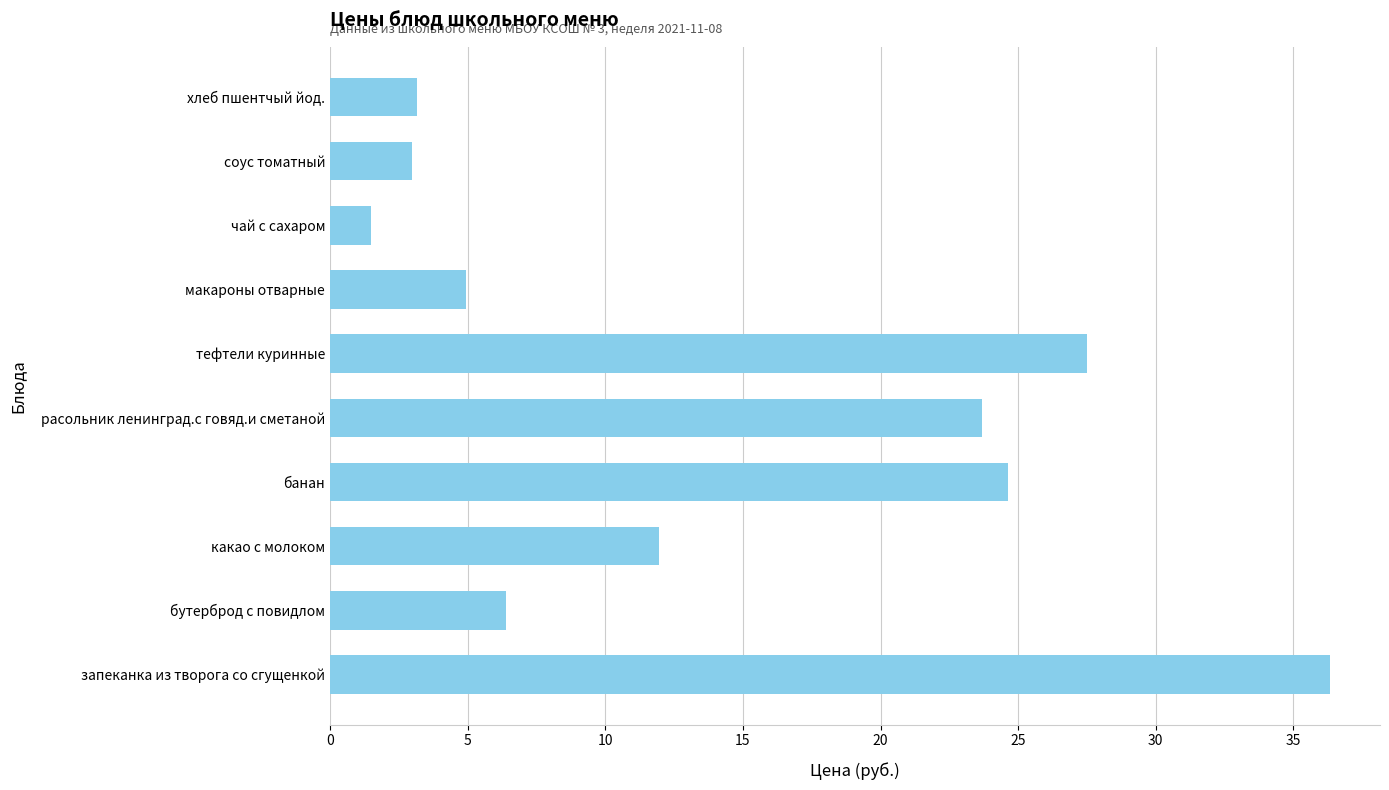

Approximately how many times larger is the value at бутерброд с повидлом compared to хлеб пшентчый йод.?

2.0